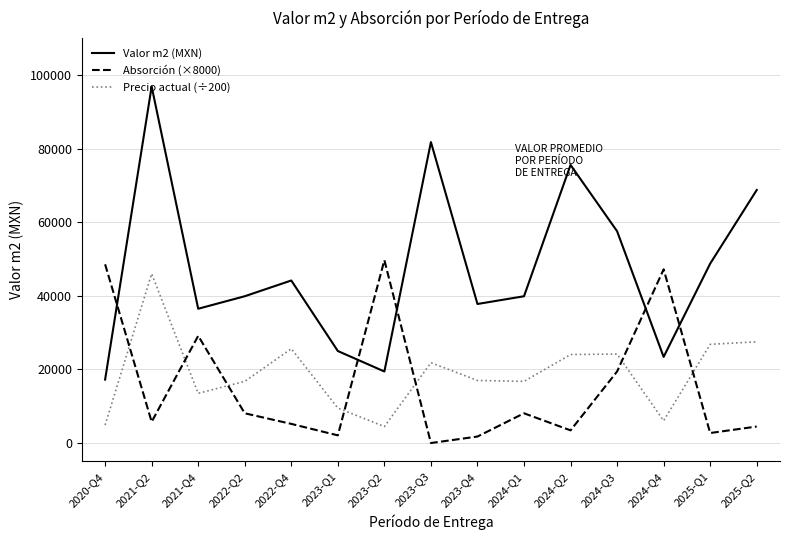

What is the maximum value shown in the chart?

96872.7